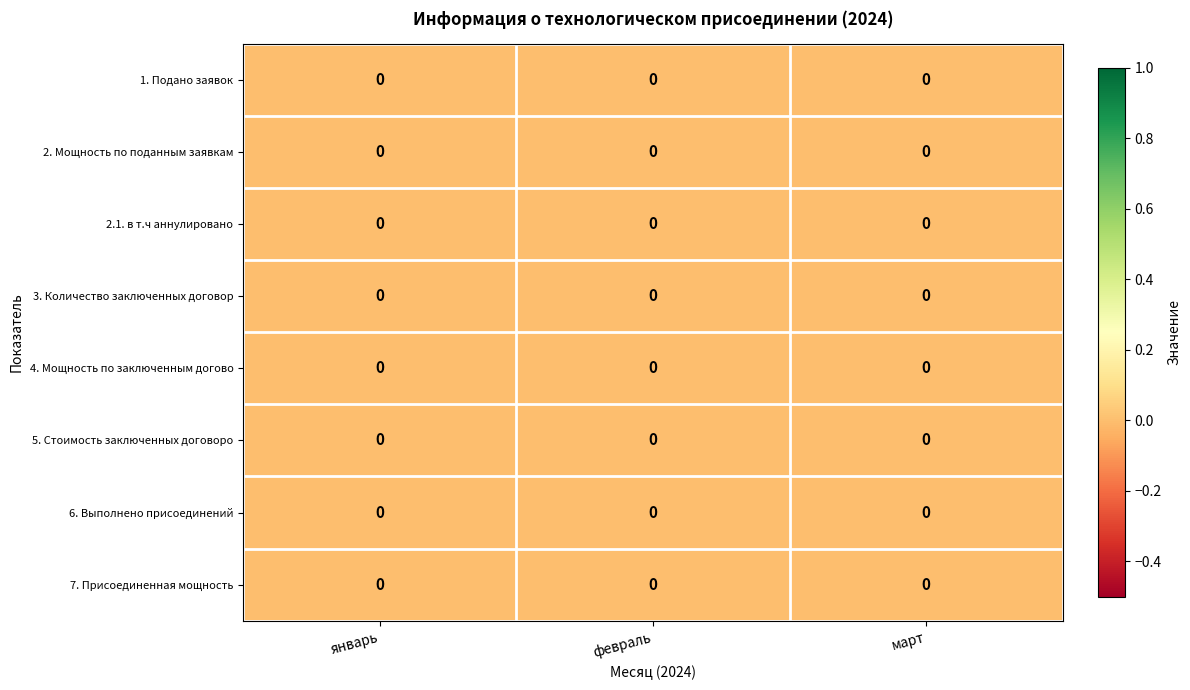

Rank the categories by row_0 value from highest to lowest.

январь, февраль, март